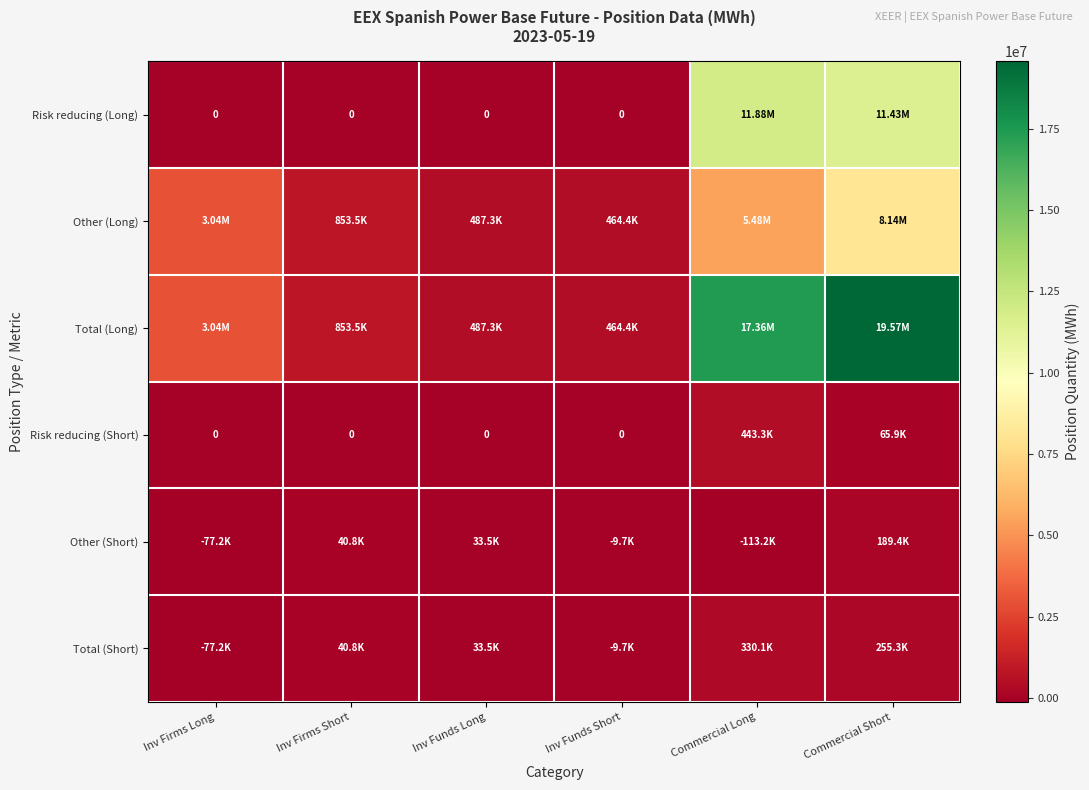

How many positive values does the Risk reducing (Long) series have?

2